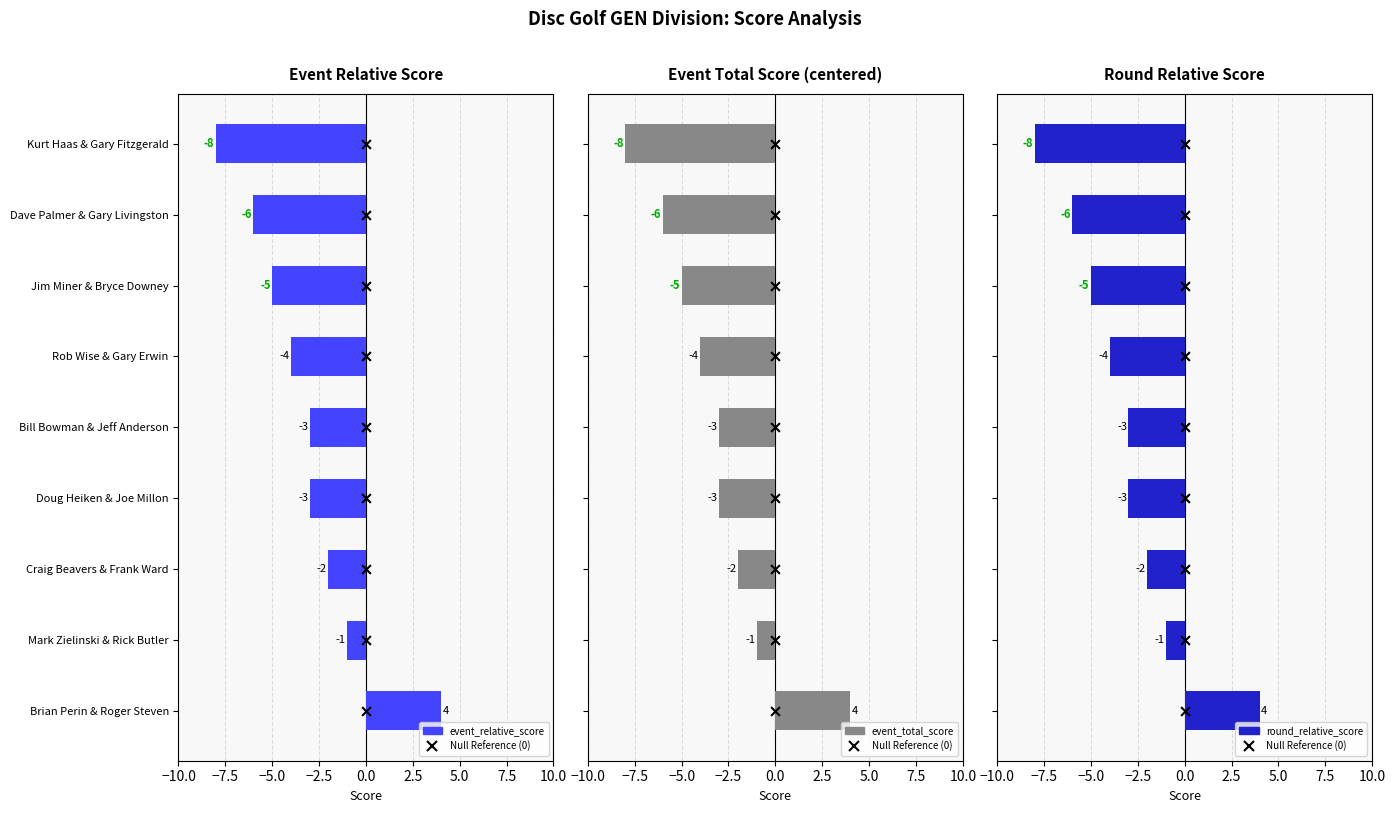

Which series contains the highest Y value?

Null Reference (0)